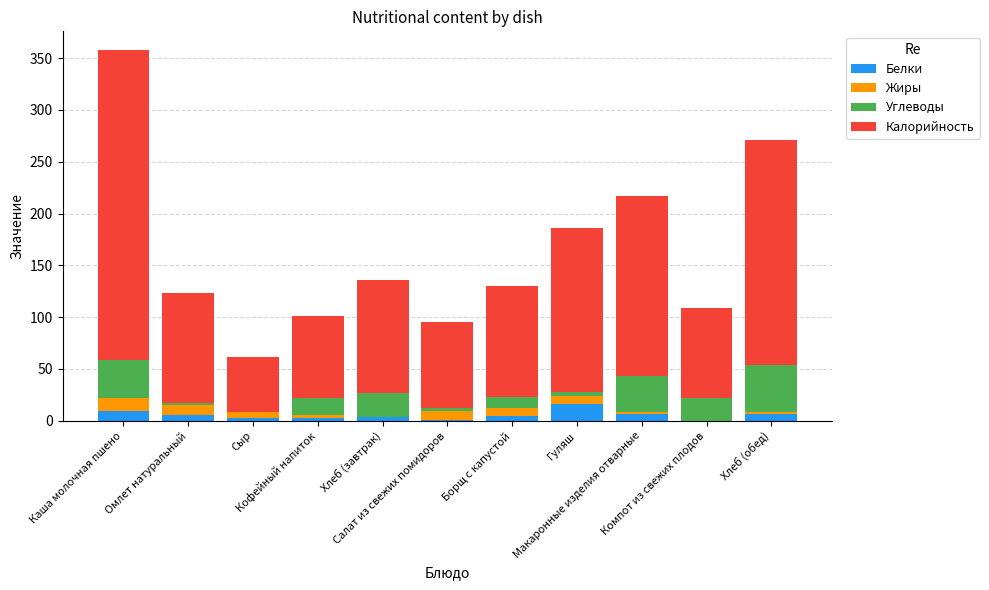

What is the highest value of the Белки series?

16